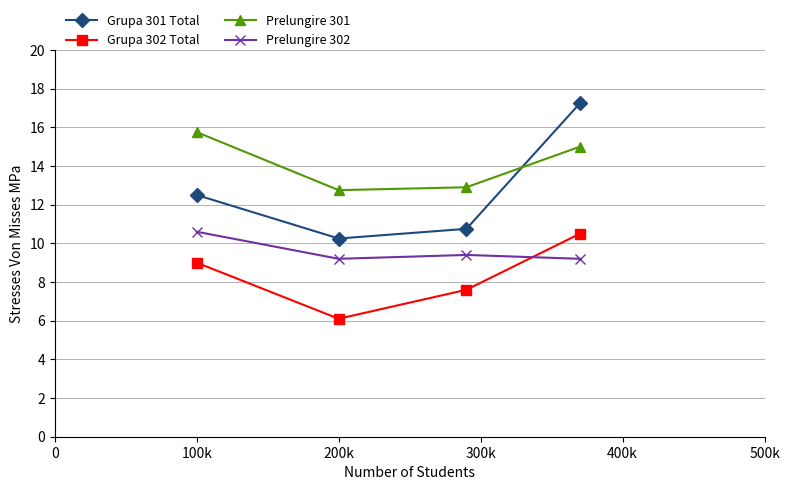

What are all the series names shown in the legend?

Grupa 301 Total, Grupa 302 Total, Prelungire 301, Prelungire 302